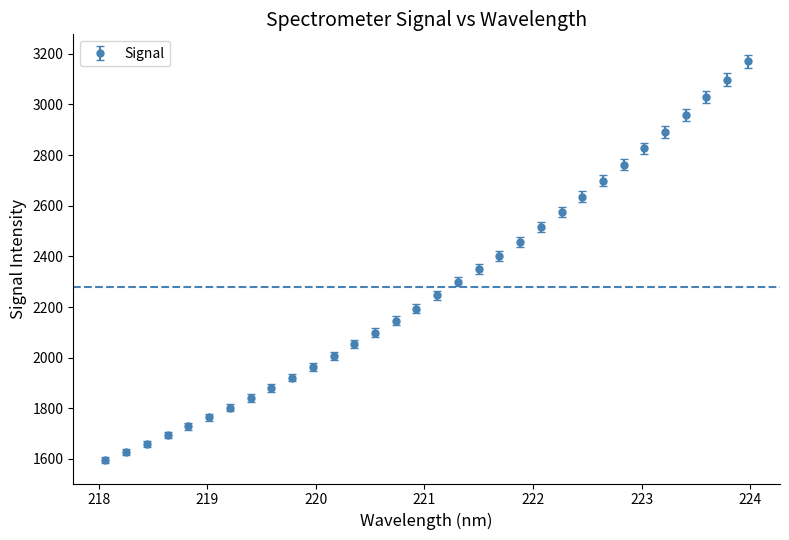

What is the value of the 16th point from the left?

2194.0